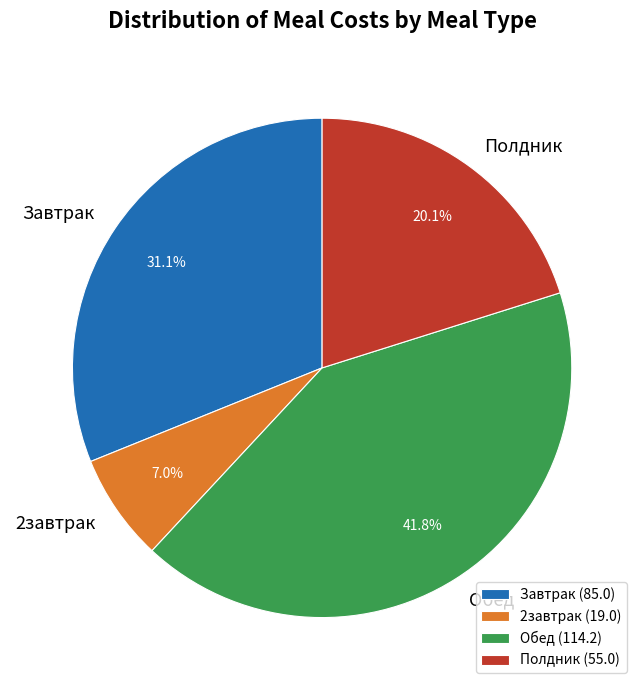

Is it true that 2завтрак is 7% of the pie?

True